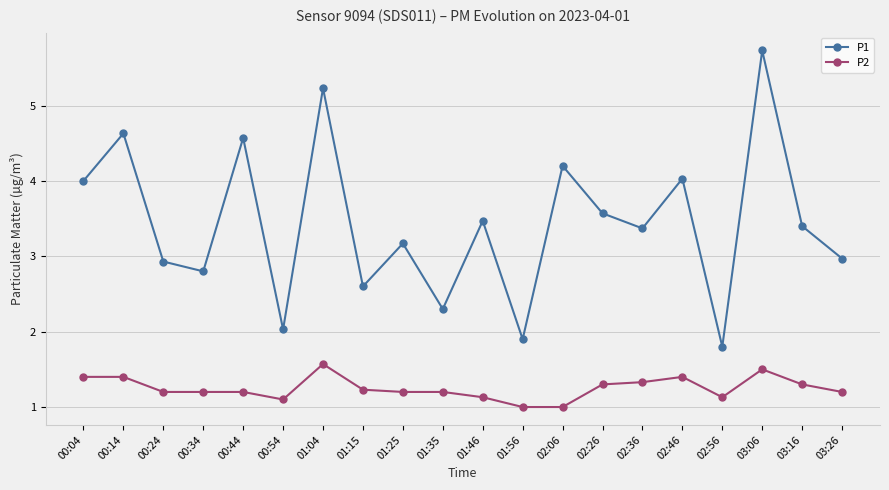

How many categories are shown in the chart?

20